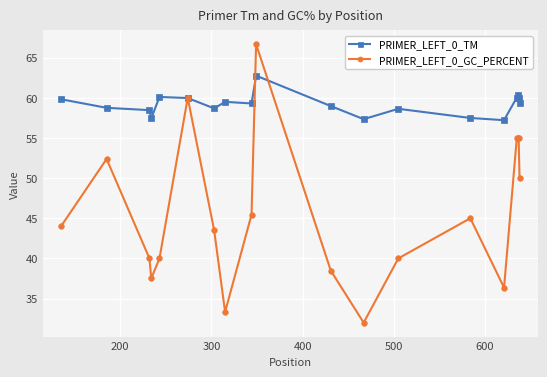

What is the minimum value for PRIMER_LEFT_0_TM?

57.2